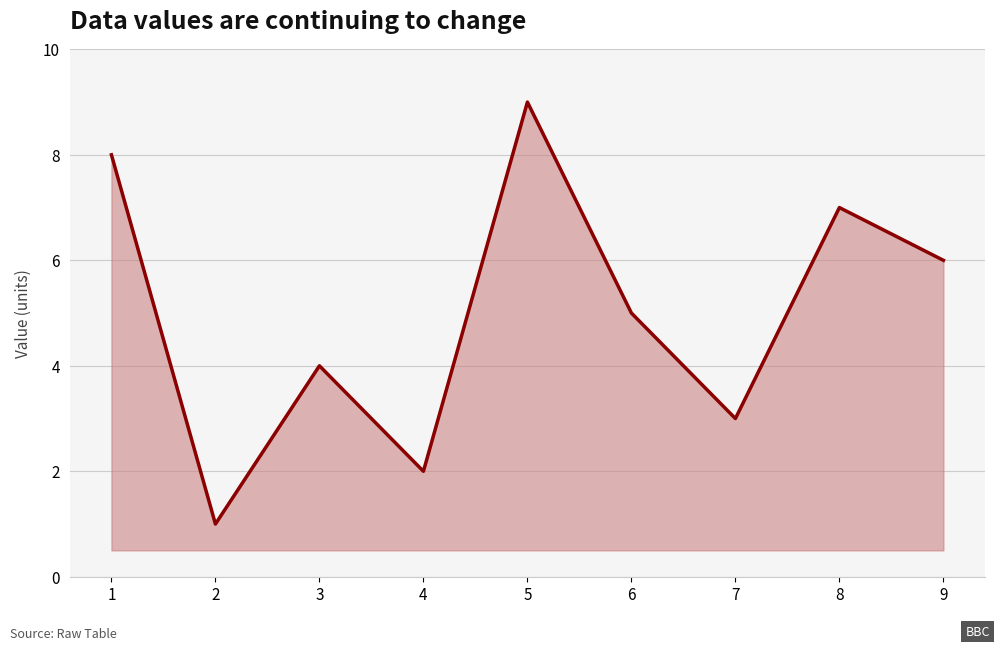

Count the number of data series in this chart.

1